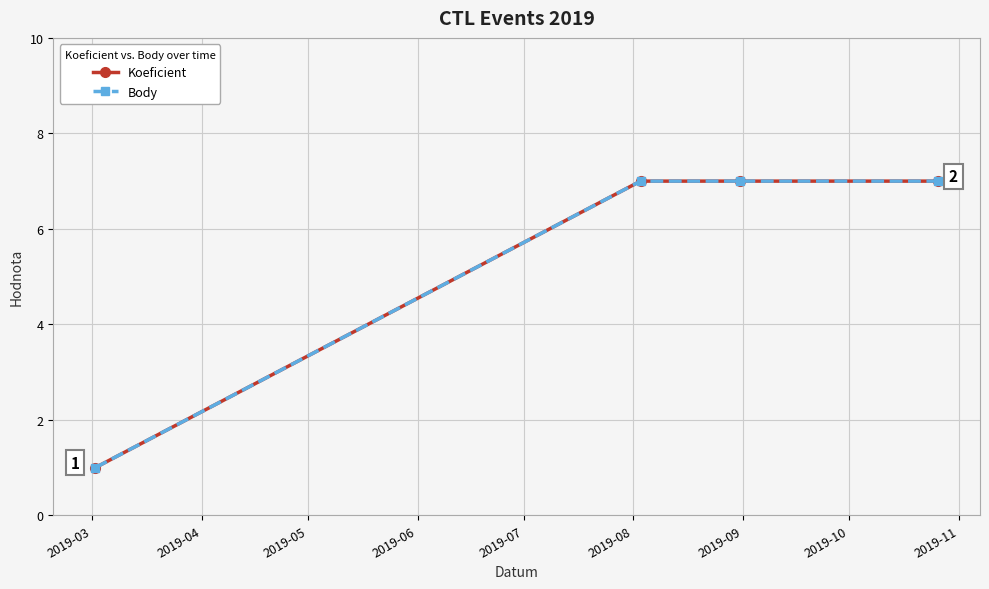

Does the chart have visible grid lines?

Yes